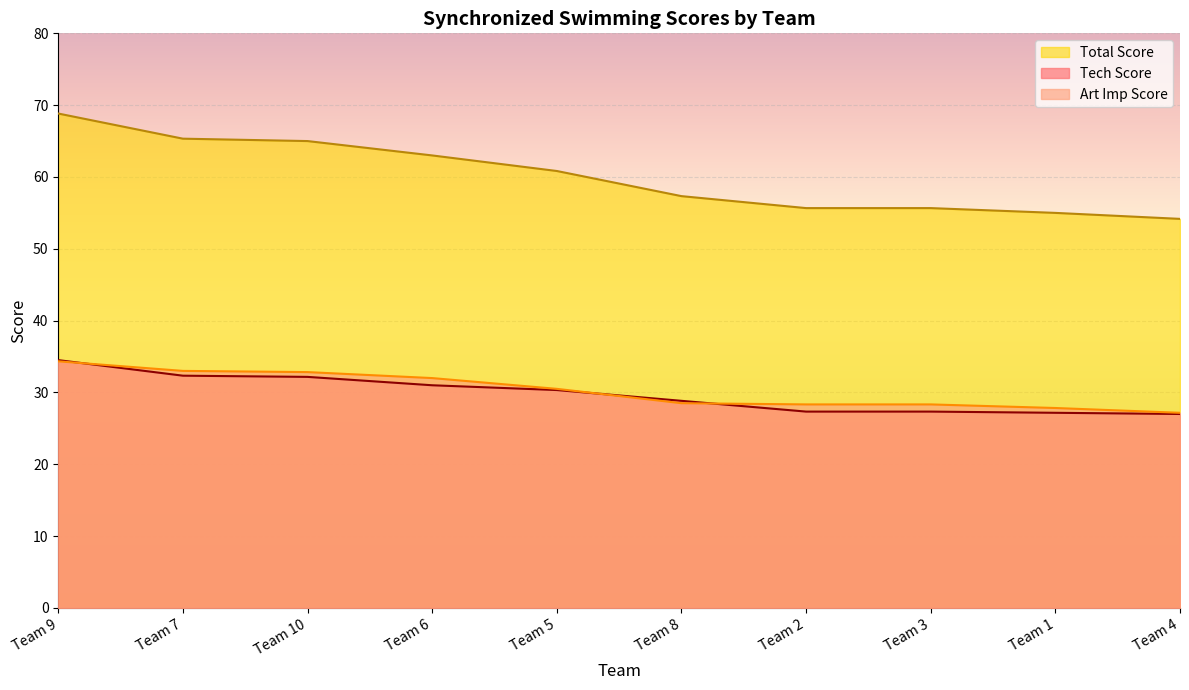

What is the label of the 1st point from the left?

Team 9